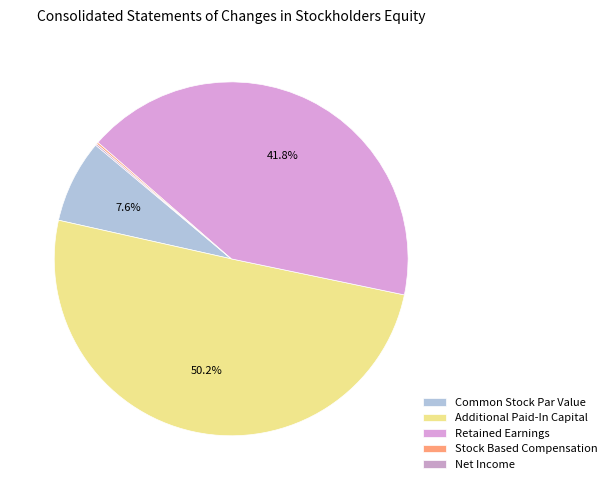

To the nearest percent, what is the combined percentage of Common Stock Par Value and Additional Paid-In Capital?

58%